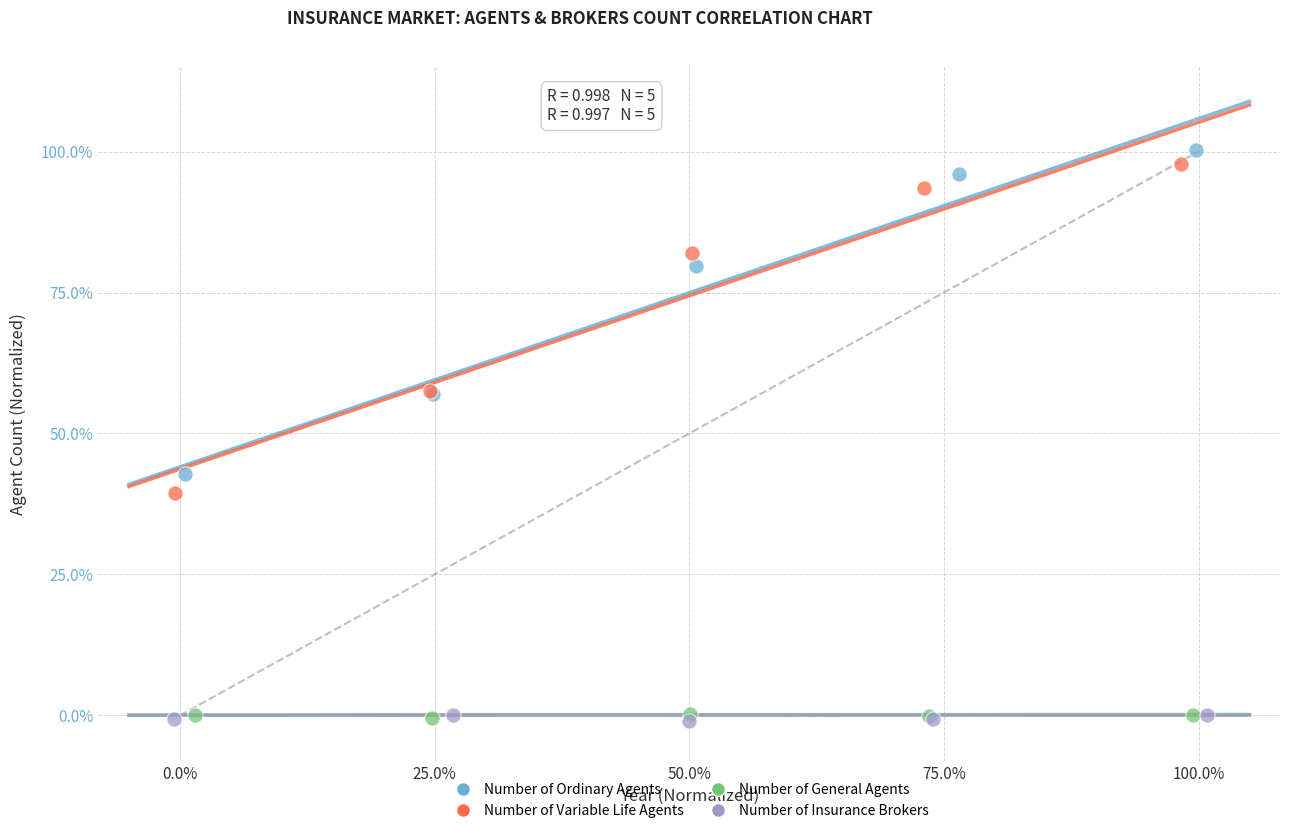

What are all the series names shown in the legend?

Number of Ordinary Agents, Number of Variable Life Agents, Number of General Agents, Number of Insurance Brokers